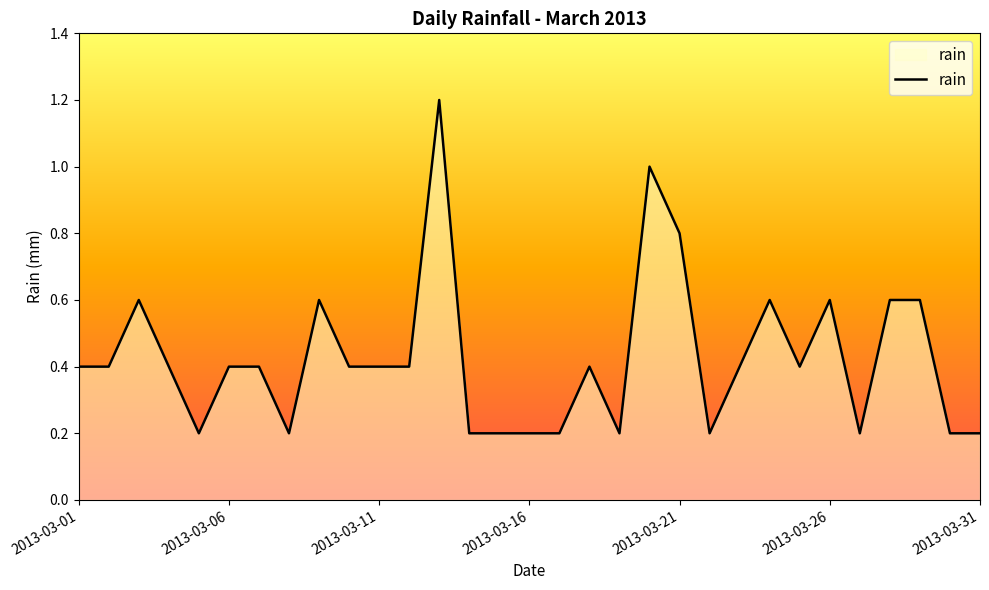

Rank the categories by value from highest to lowest.

2013-03-13, 2013-03-20, 2013-03-21, 2013-03-03, 2013-03-09, 2013-03-24, 2013-03-26, 2013-03-28, 2013-03-29, 2013-03-01, 2013-03-02, 2013-03-04, 2013-03-06, 2013-03-07, 2013-03-10, 2013-03-11, 2013-03-12, 2013-03-18, 2013-03-23, 2013-03-25, 2013-03-05, 2013-03-08, 2013-03-14, 2013-03-15, 2013-03-16, 2013-03-17, 2013-03-19, 2013-03-22, 2013-03-27, 2013-03-30, 2013-03-31